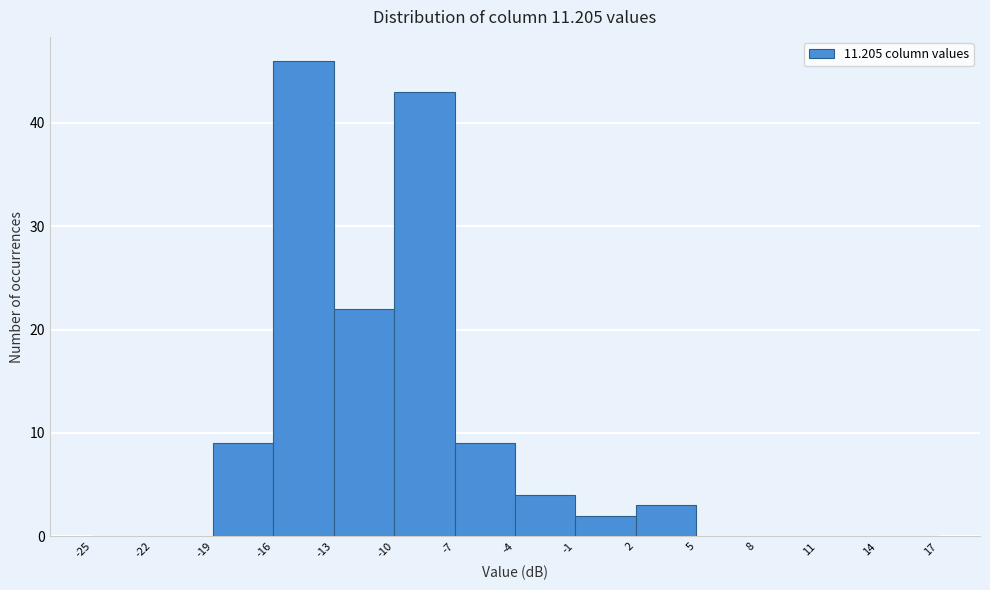

Which range on the x-axis has the tallest bar?

-16 to -13